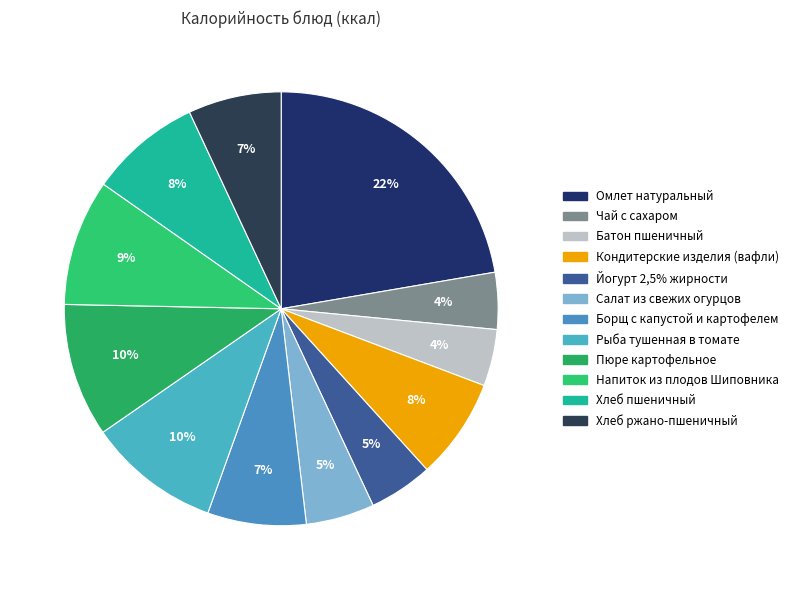

What percentage is the Напиток из плодов Шиповника slice, to the nearest percent?

9%